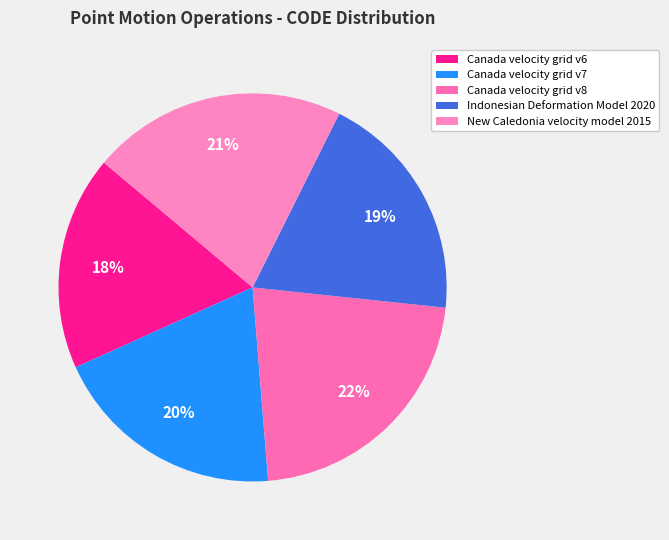

Does Indonesian Deformation Model 2020 account for over 50% of the chart?

No